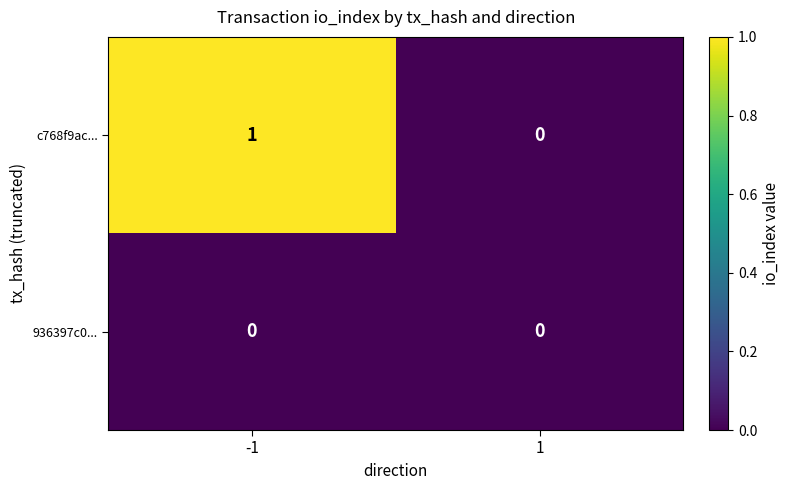

Between -1 and 1, which series saw the biggest shift?

c768f9ac...